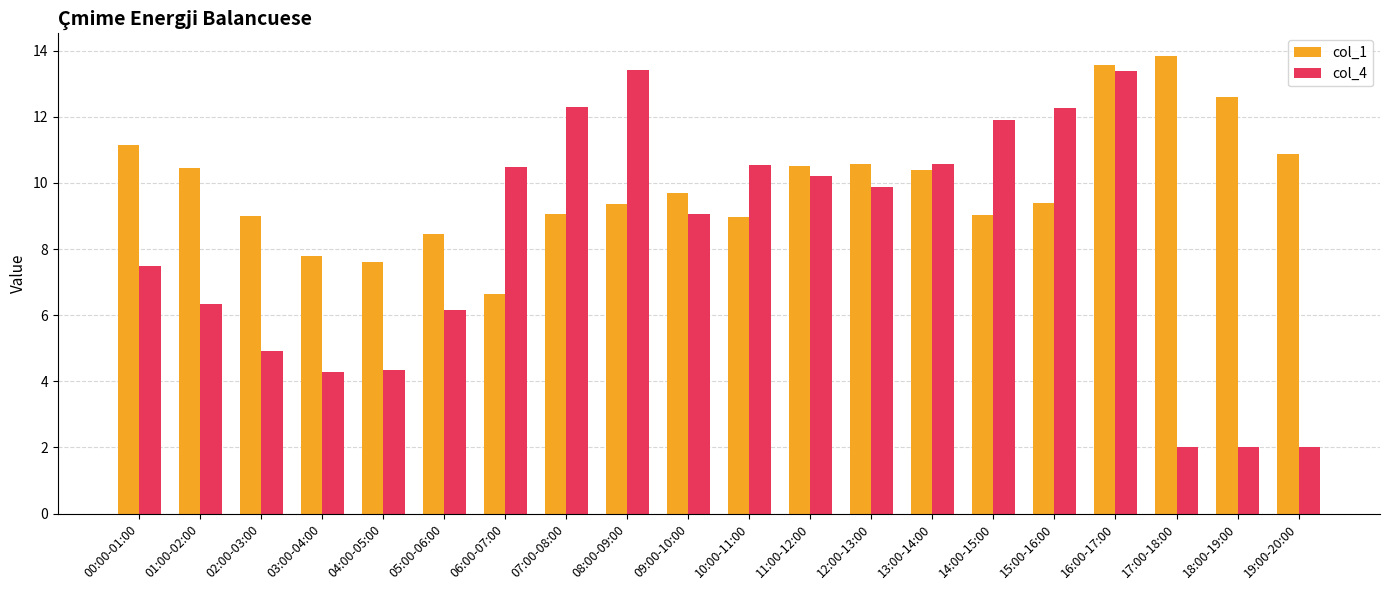

Which series has the largest total across all categories?

col_1